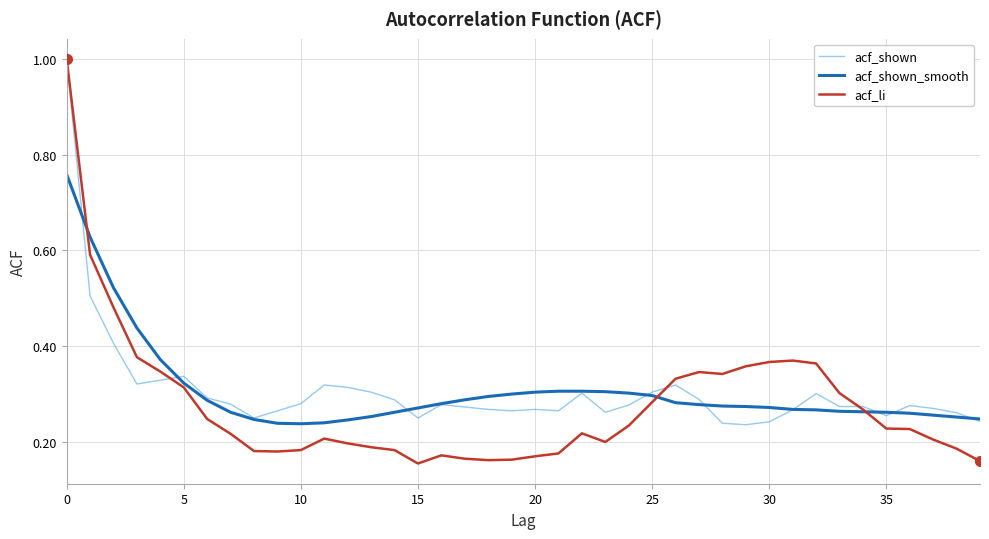

What are all the series names shown in the legend?

acf_shown, acf_shown_smooth, acf_li